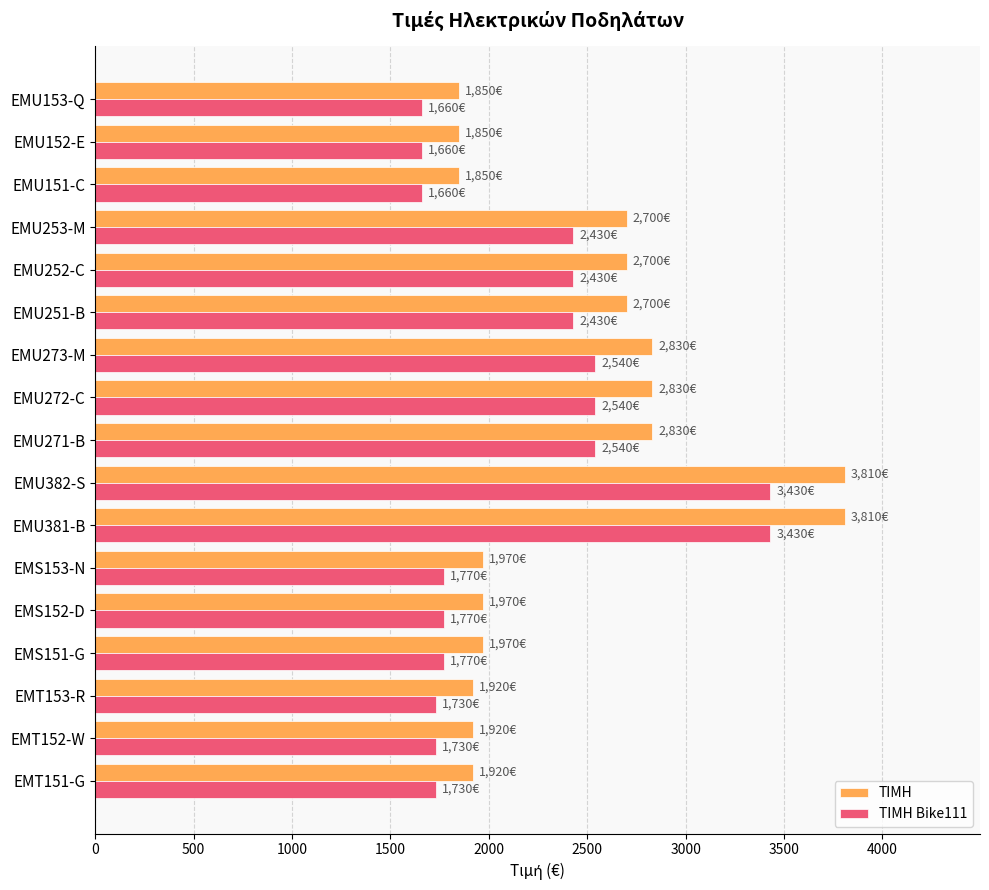

Which series has the largest range (max minus min)?

ΤΙΜΗ